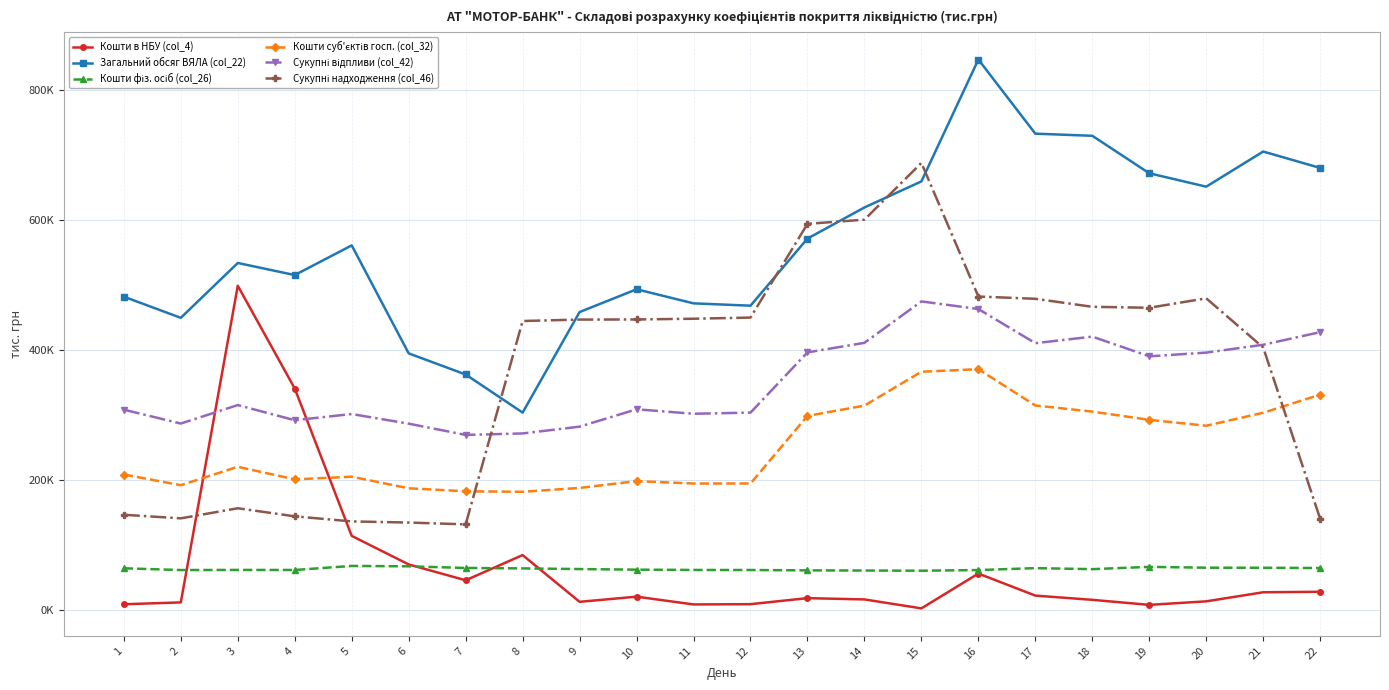

What is the lowest value of the Загальний обсяг ВЯЛА (col_22) series?

303666.8